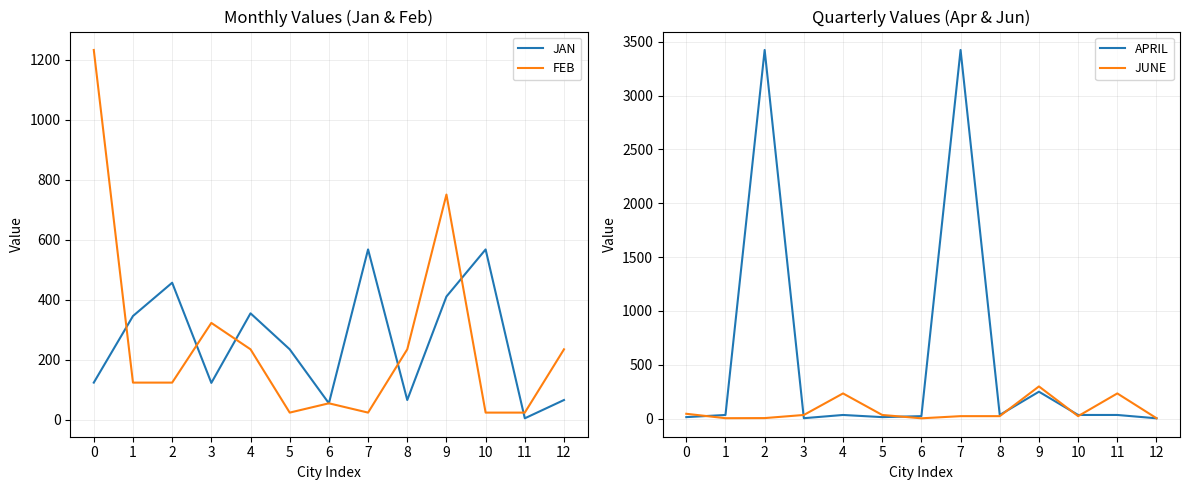

What is the value of the APRIL point at the 6th from the left?

14